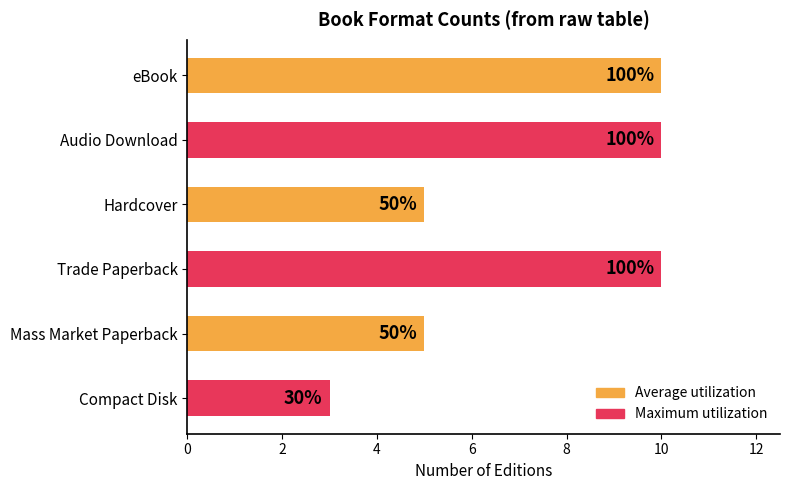

How many bars are there in total?

6